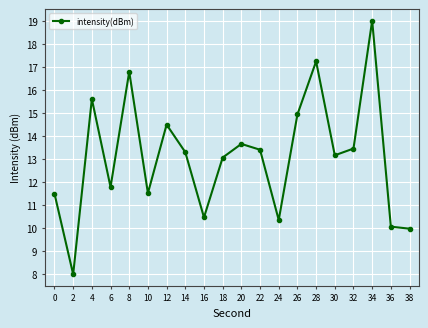

The chart shows a value of 10.1 at 36. True or false?

True